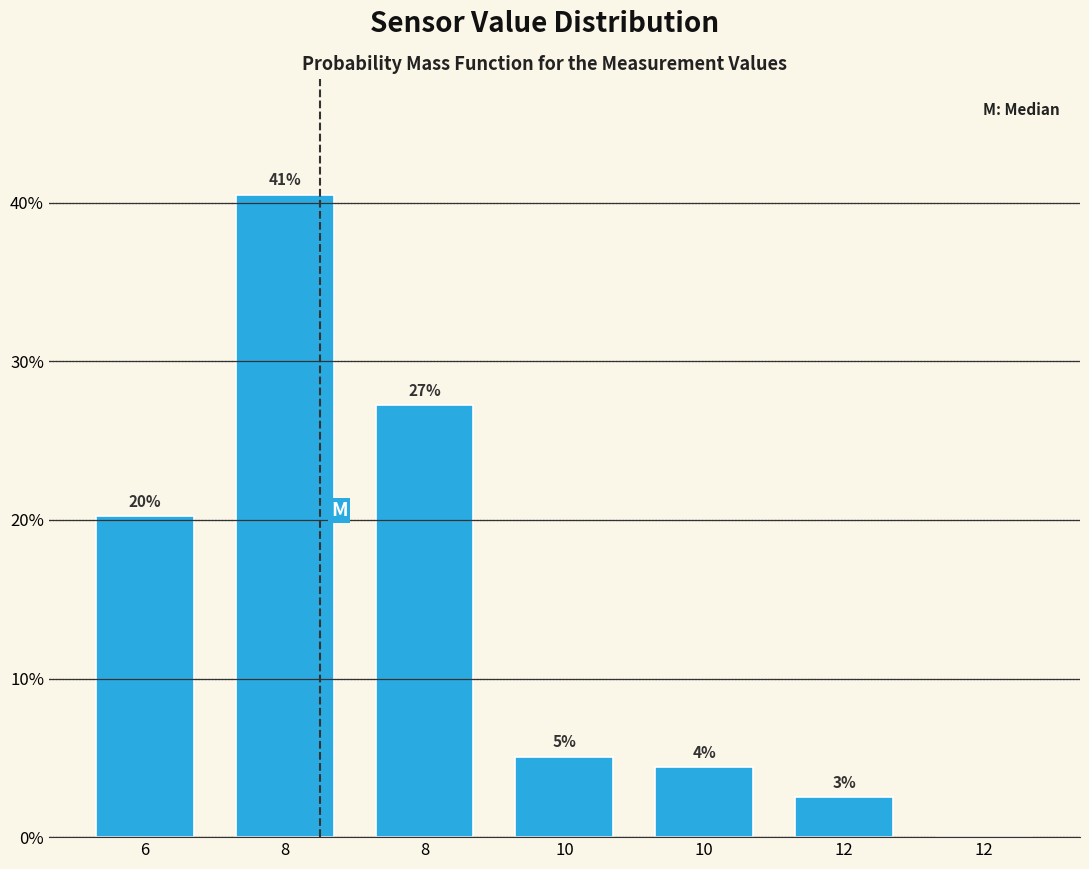

Are the bars horizontal?

No